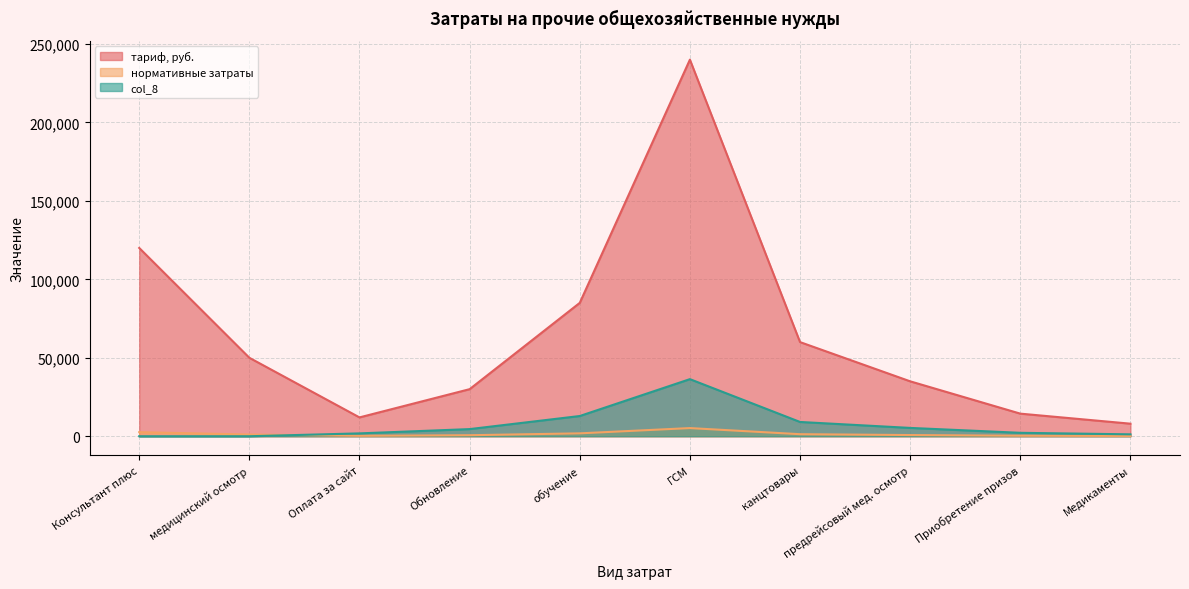

The нормативные затраты series shows 84.1 at Медикаменты. True or false?

False